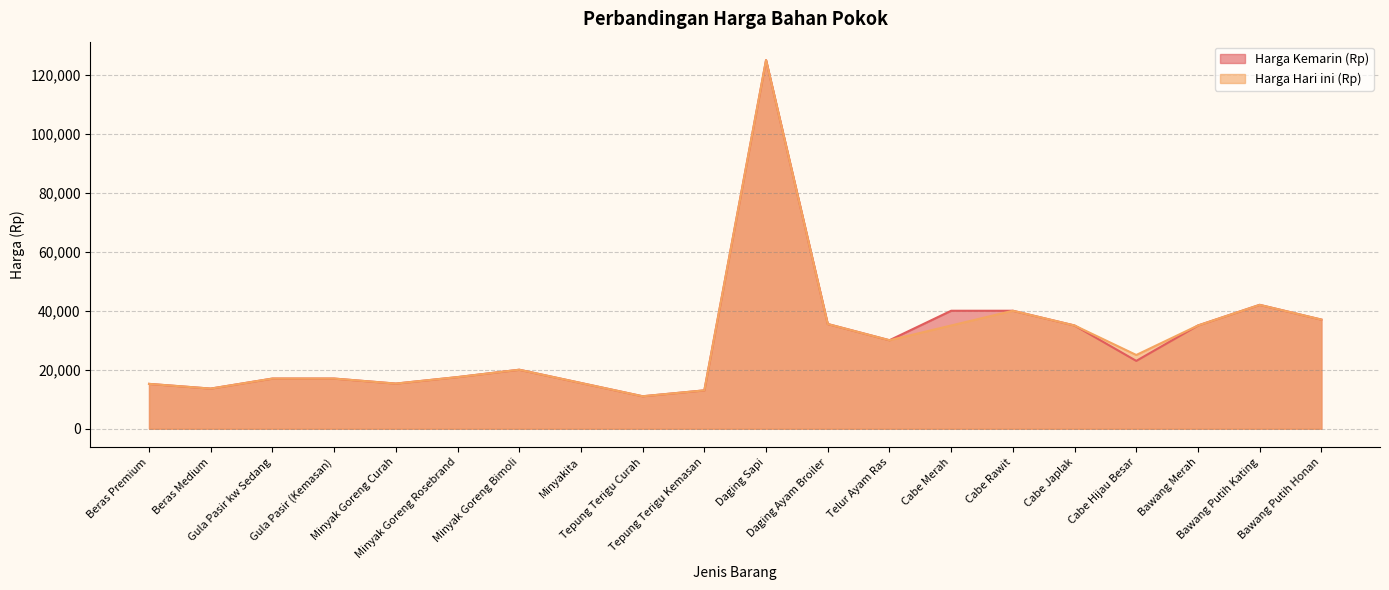

What is the sum of all Harga Hari ini (Rp) values?

594600